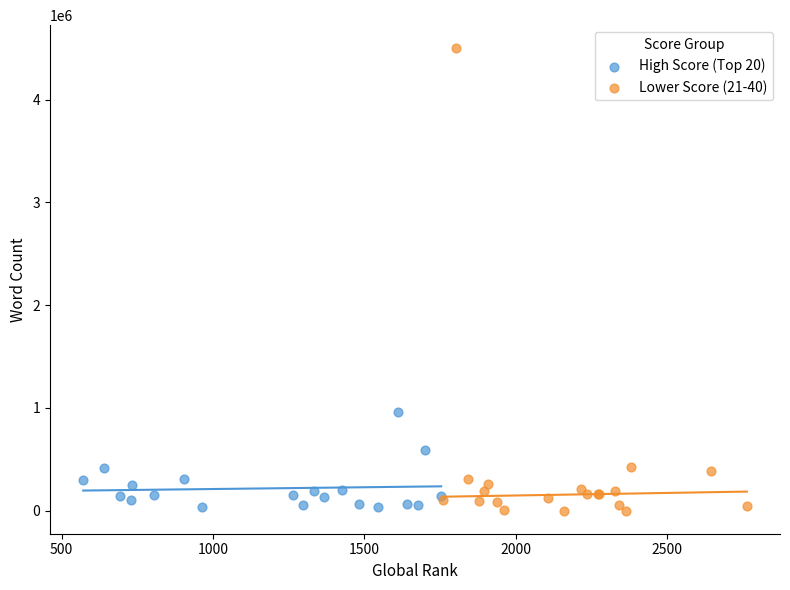

Which series reaches the maximum Y coordinate?

Lower Score (21-40)